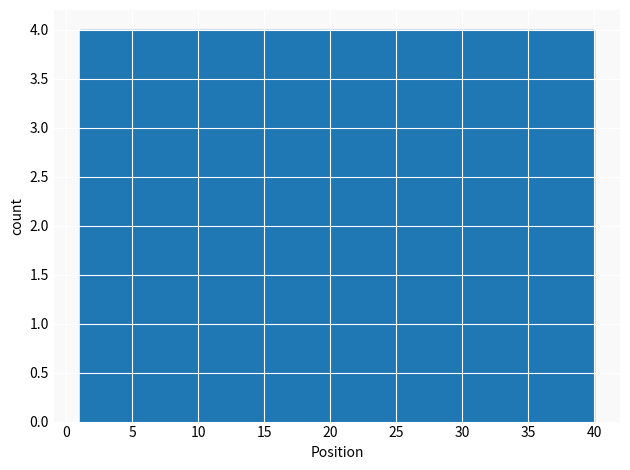

Reading left to right, transcribe this chart: for each bar, give the range it covers on the x-axis and its height. Neither the bar edges nor the heights are printed on the chart, so give them approximately, as read against the axes.

1.0 to 4.9: 4
4.9 to 8.8: 4
8.8 to 12.7: 4
12.7 to 16.6: 4
16.6 to 20.5: 4
20.5 to 24.4: 4
24.4 to 28.3: 4
28.3 to 32.2: 4
32.2 to 36.1: 4
36.1 to 40.0: 4